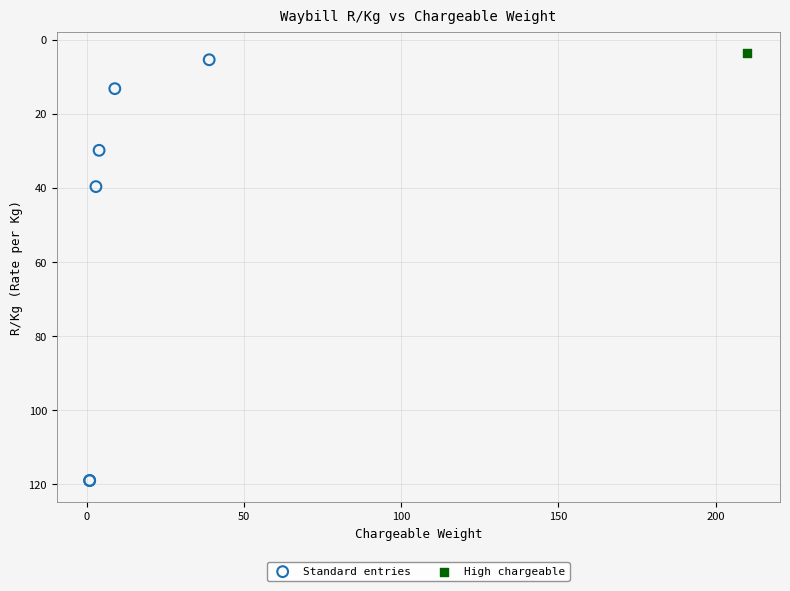

What are all the series names shown in the legend?

Standard entries, High chargeable